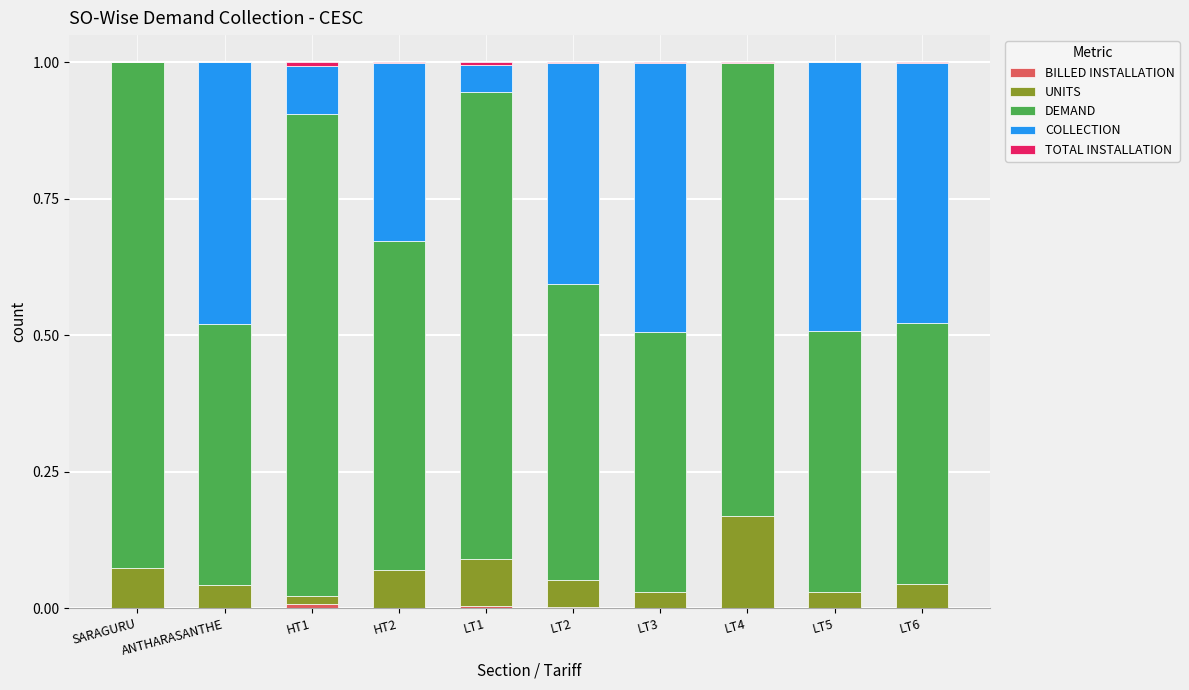

Are the bars horizontal?

No